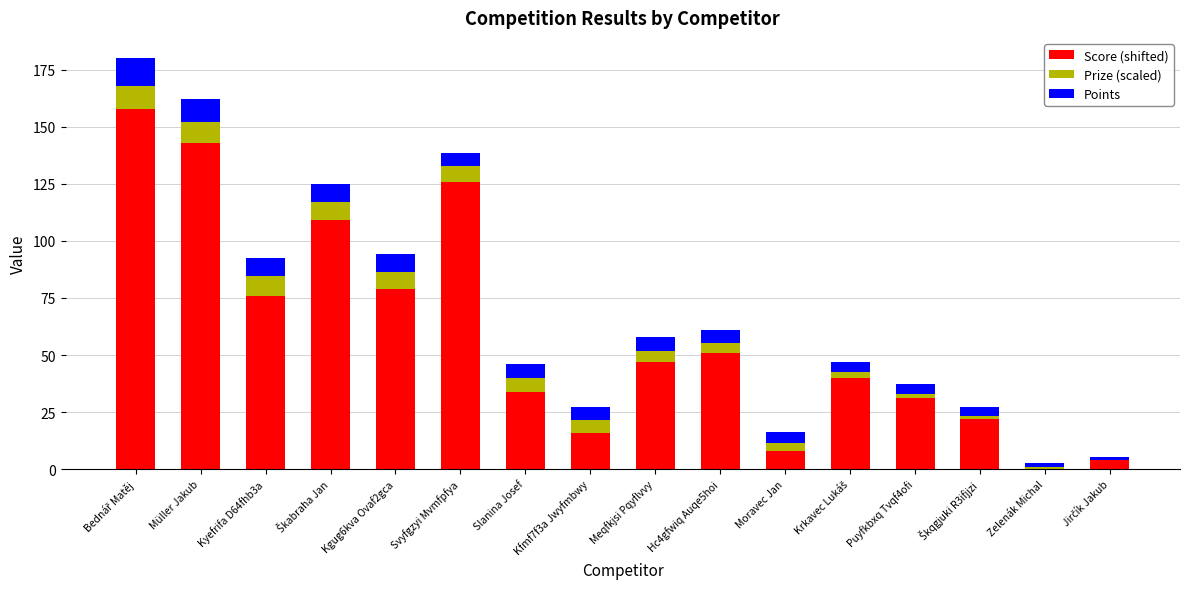

What is the sum of all Score (shifted) values?

944.0